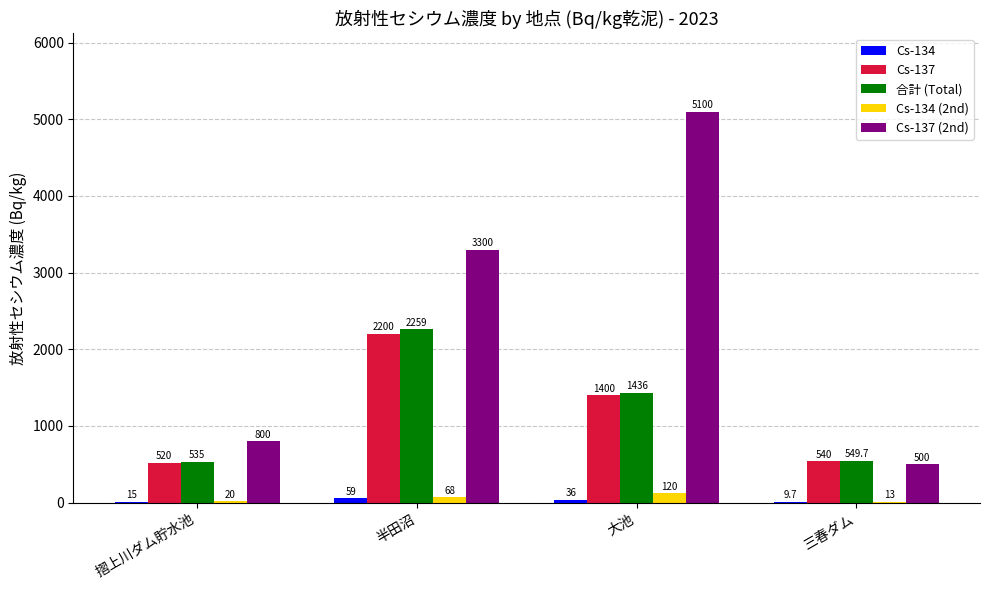

Which series has the largest total across all categories?

Cs-137 (2nd)